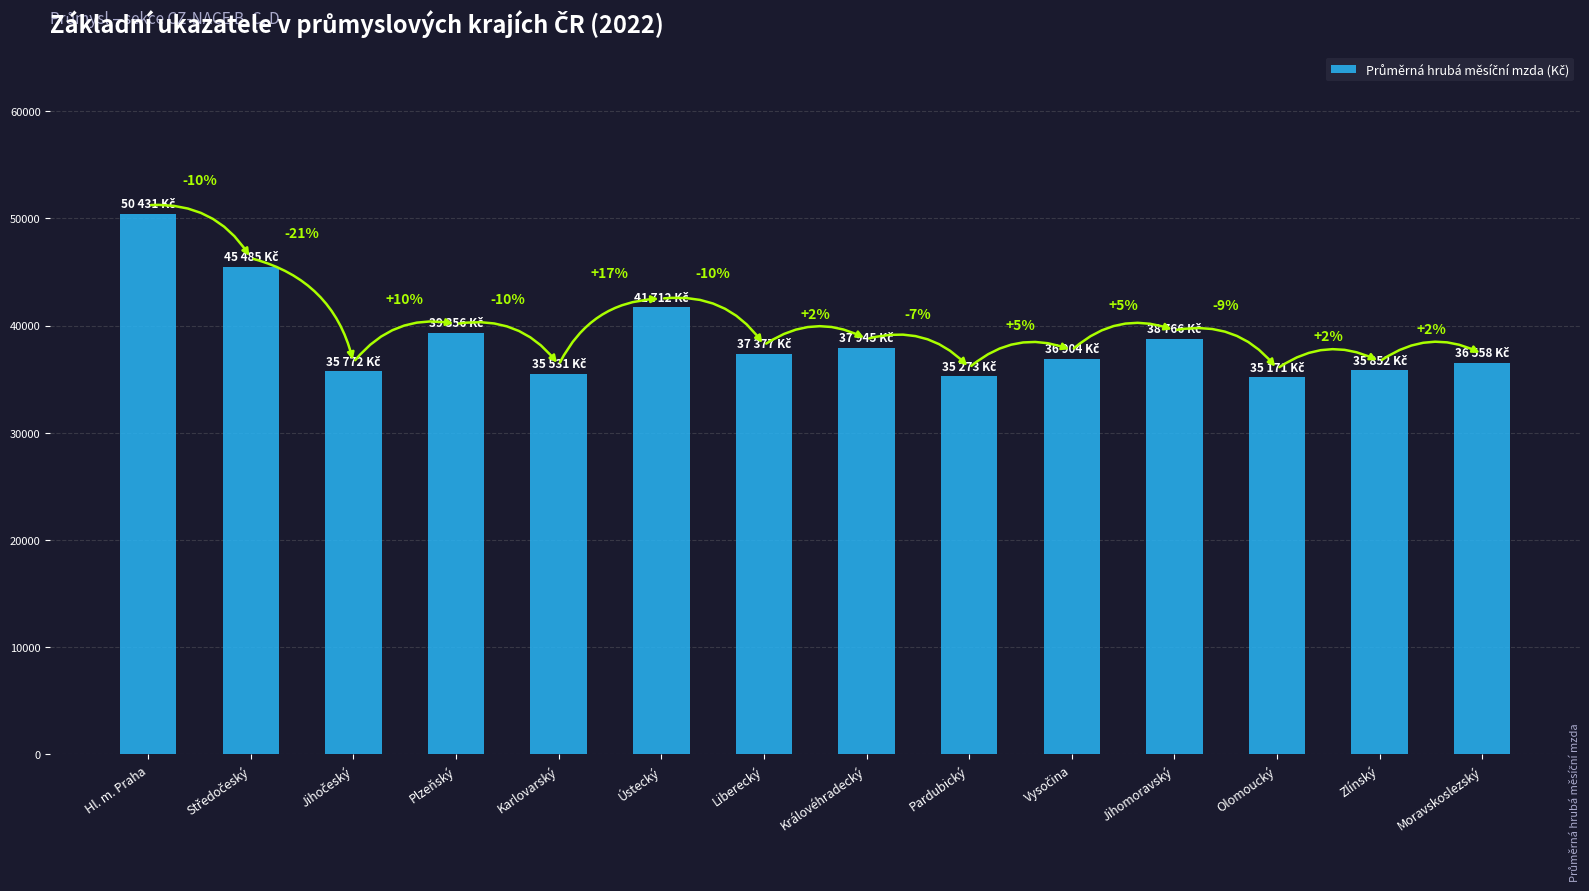

How many bars are there in total?

14